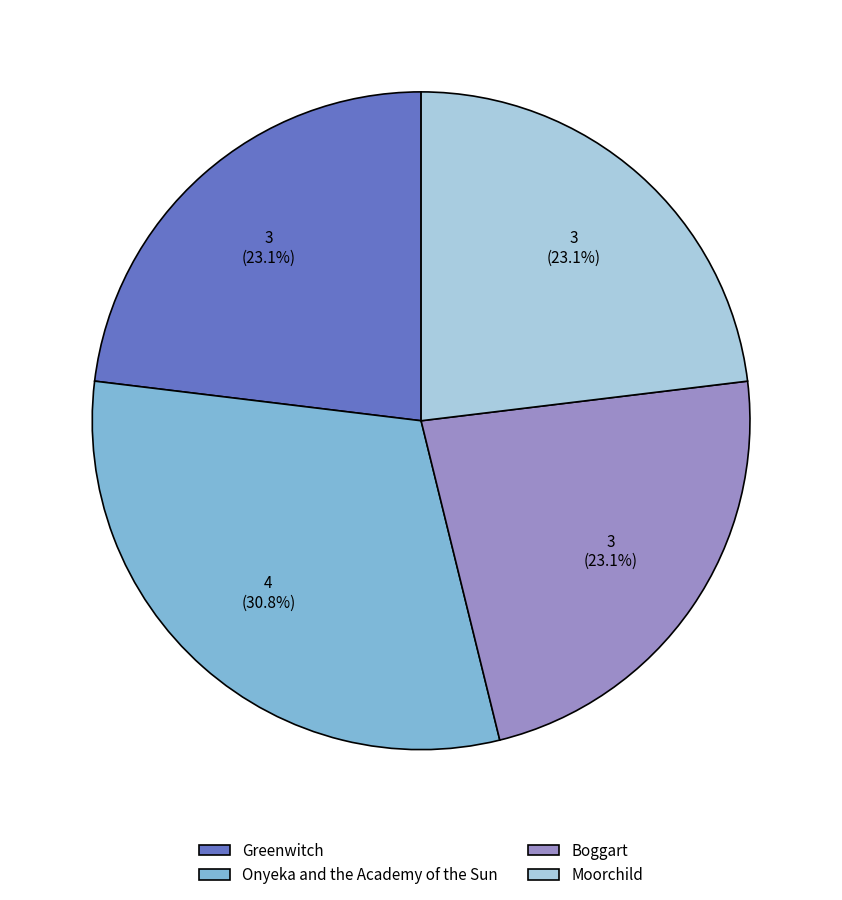

To the nearest percent, what is the average slice percentage?

25%